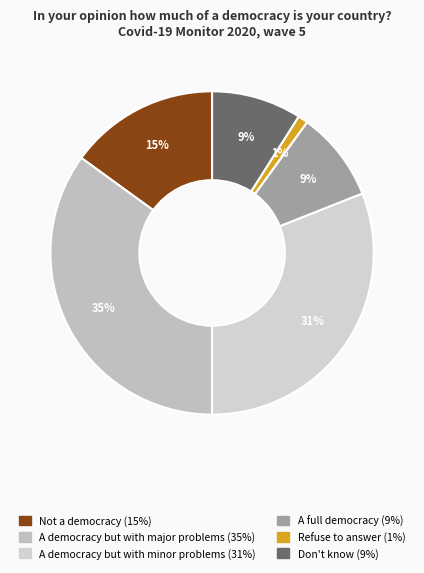

To the nearest percent, what is the combined percentage of A full democracy and Refuse to answer?

10%